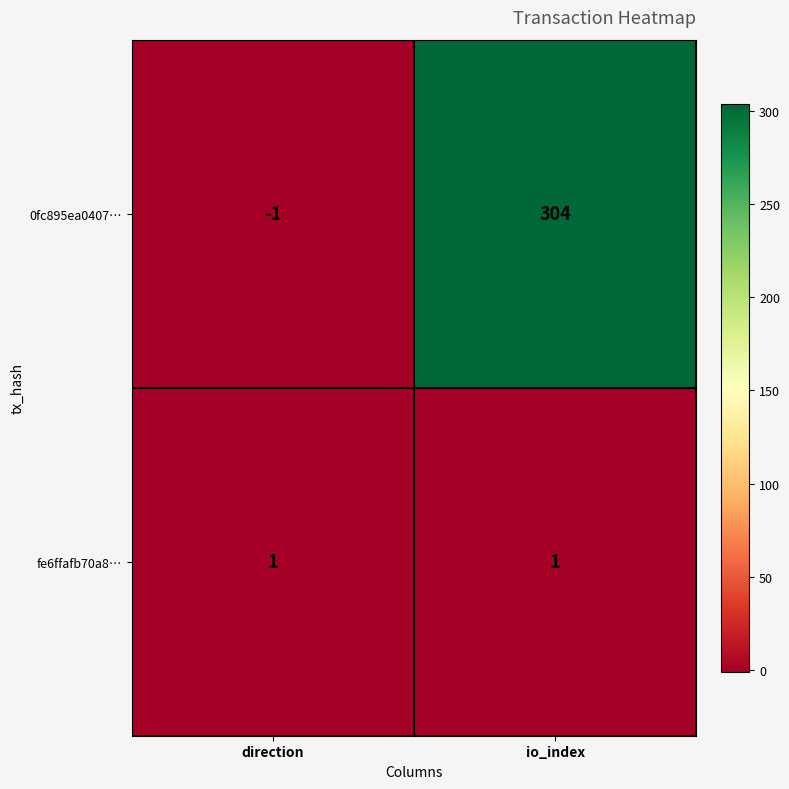

Which series has the largest range (max minus min)?

0fc895ea0407…